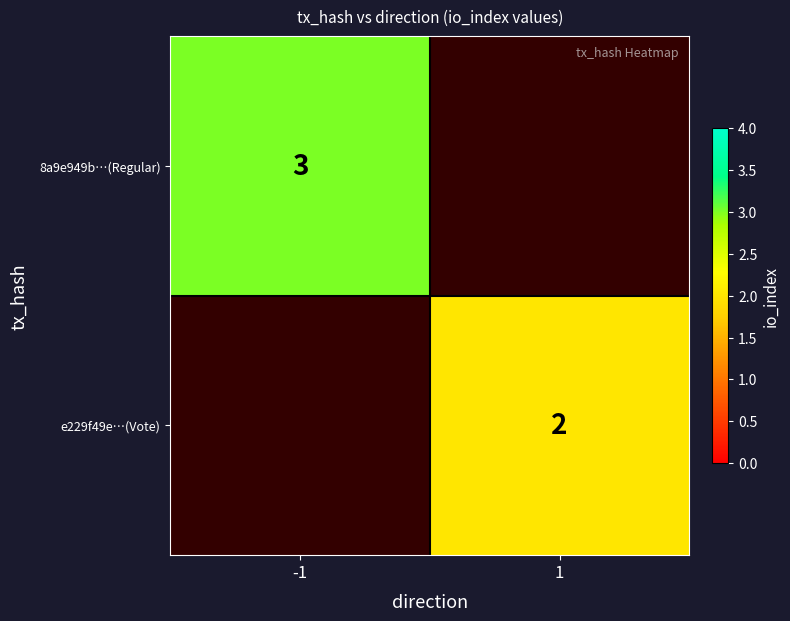

True or false: e229f49e…(Vote) has a value of 1 at 1.

False